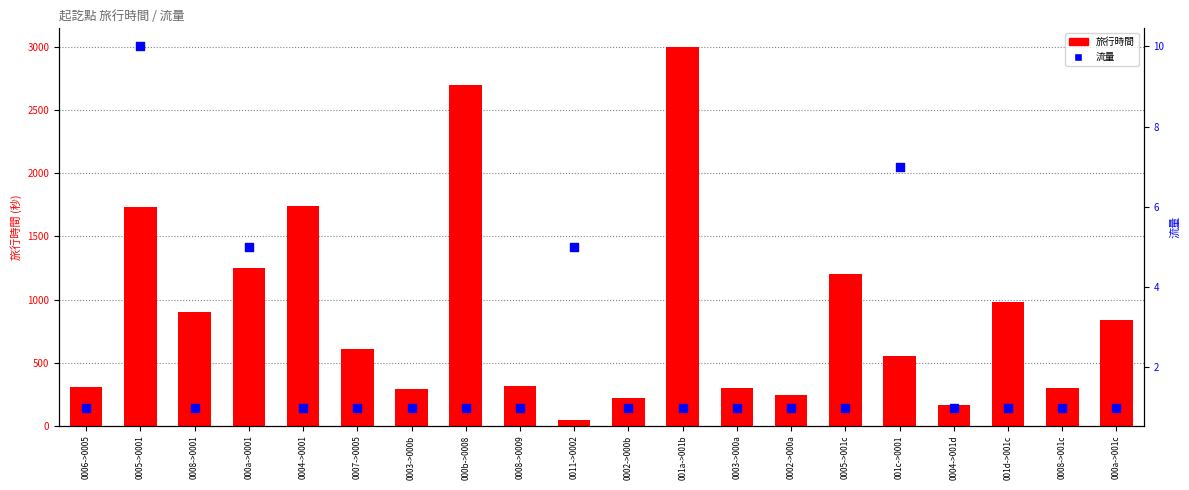

At which category is the sum across all series the highest?

001a->001b